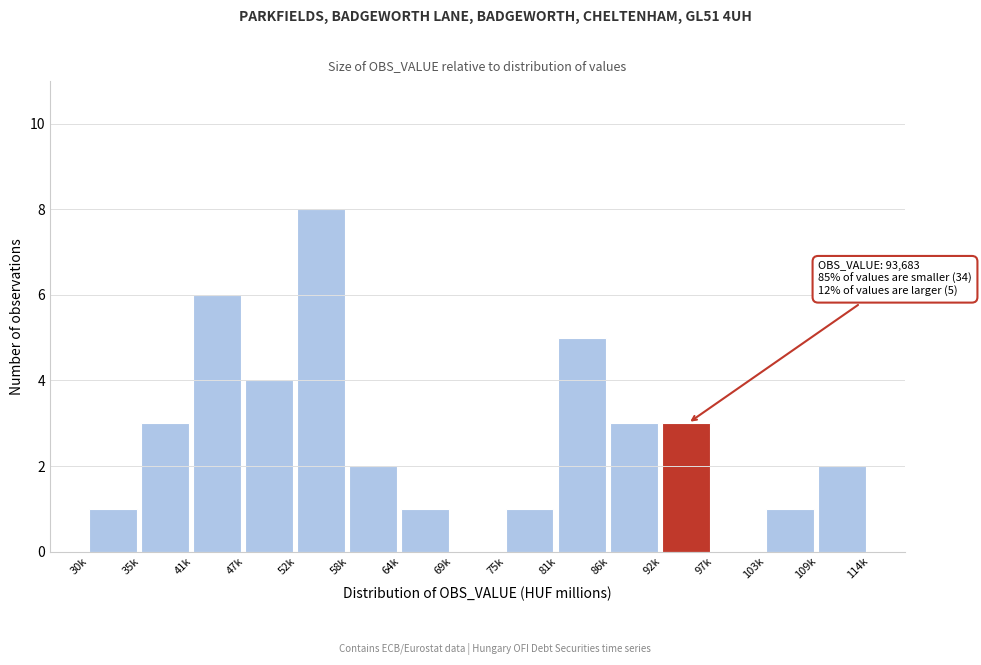

Reading left to right, list all the values displayed in this chart.

30k=1	35k=3	41k=6	47k=4	52k=8	58k=2	64k=1	69k=0	75k=1	81k=5	86k=3	92k=3	97k=0	103k=1	109k=2